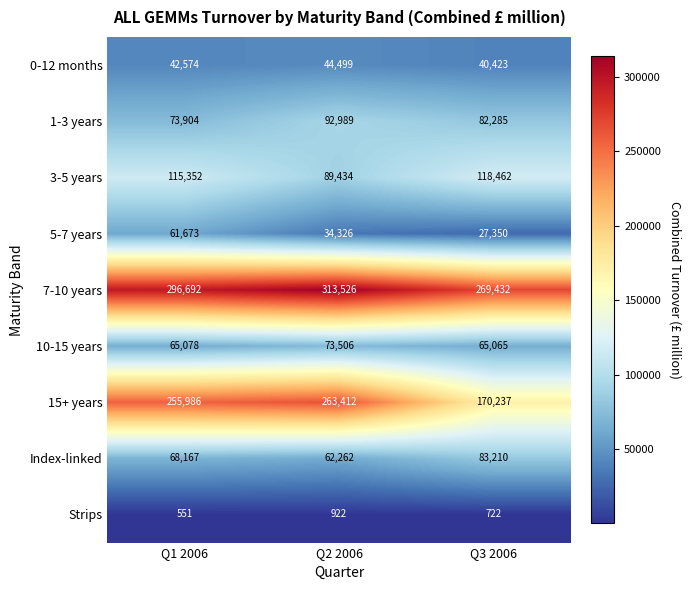

What value does the 10-15 years series have at Q3 2006, to the nearest 100?

65100